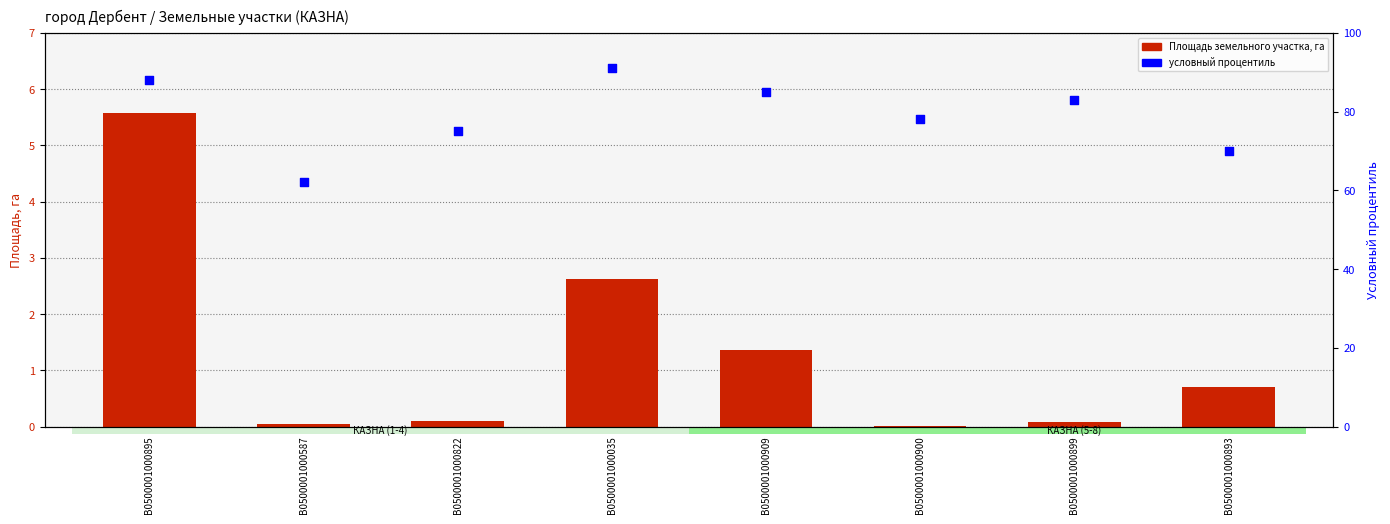

Which series has the widest spread of Y values?

условный процентиль